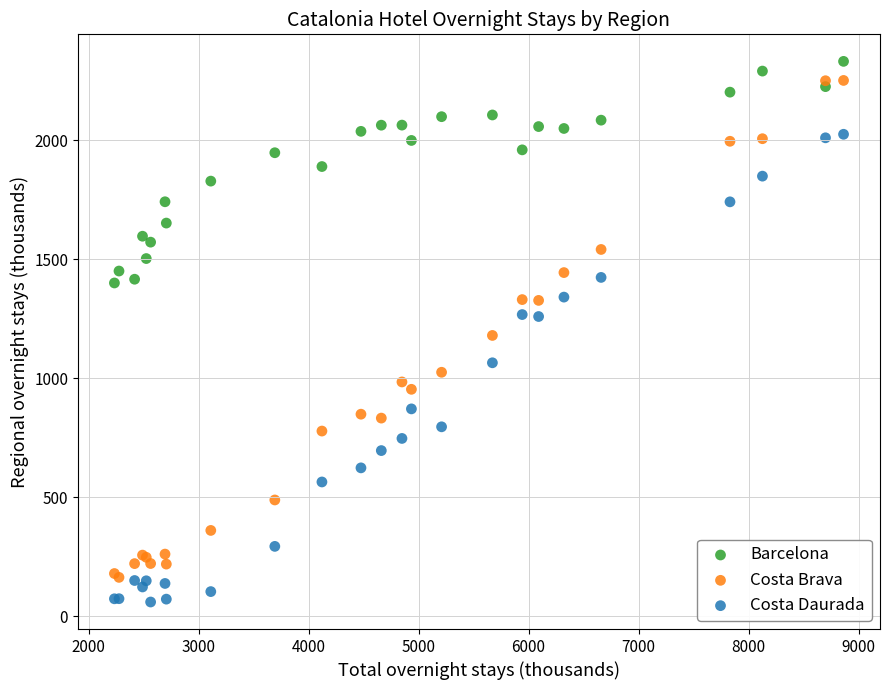

Which series reaches the minimum Y coordinate?

Costa Daurada